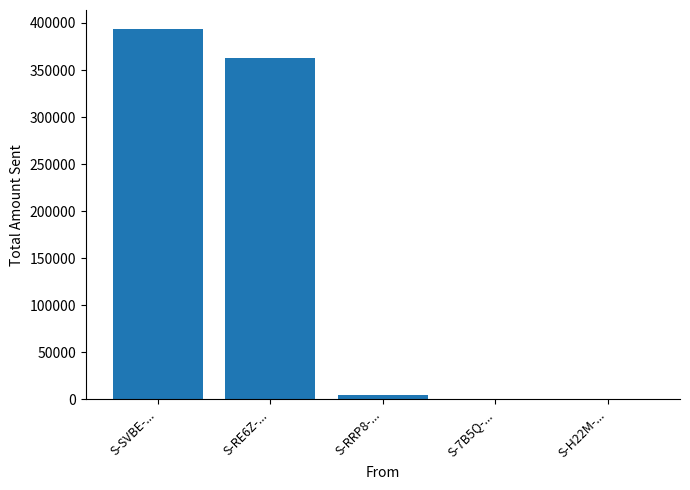

How many distinct data groups are displayed?

1